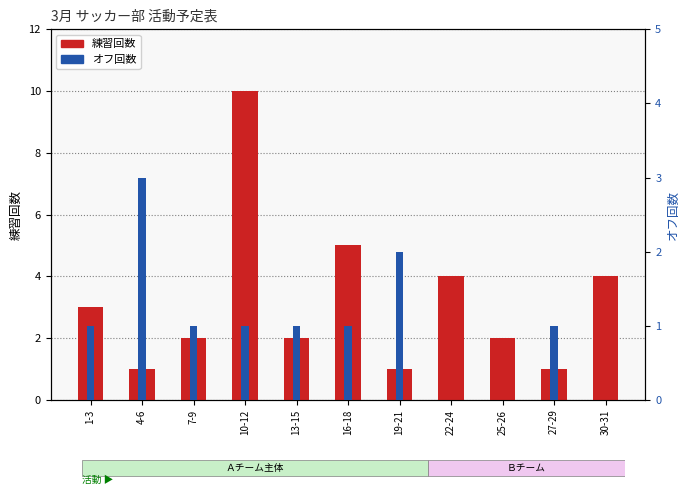

Does the chart contain stacked bars?

No